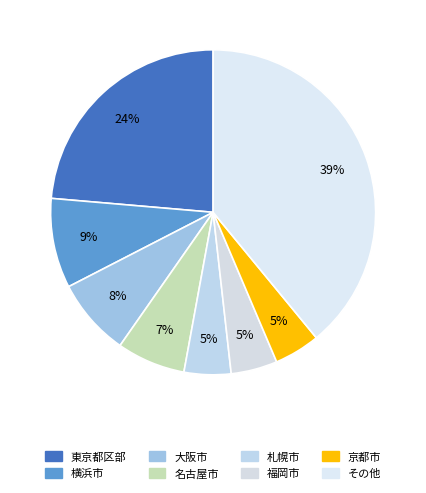

How many slices are in this pie chart?

8